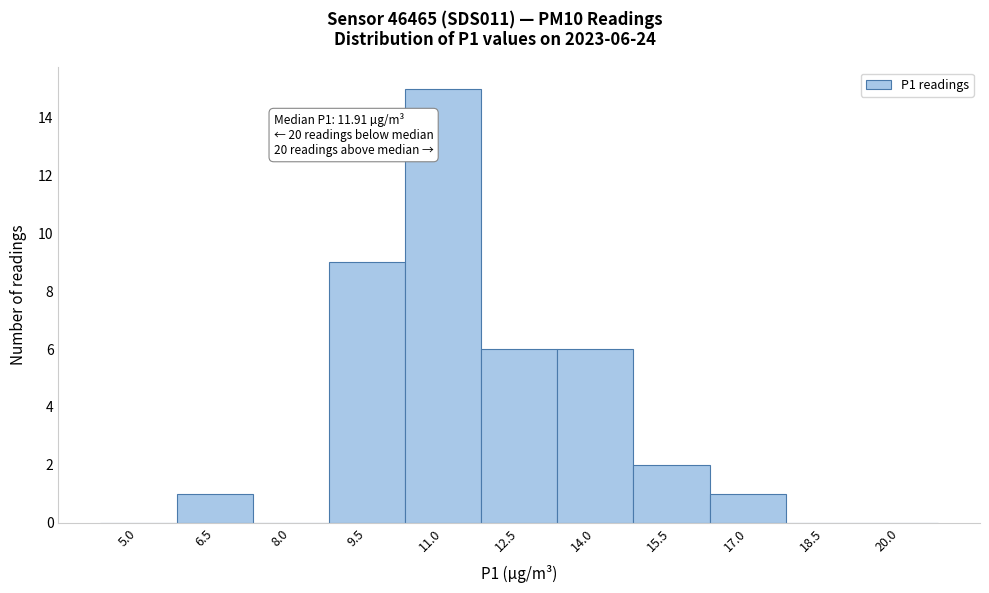

Reading left to right, transcribe all the data shown in this chart.

5.0=0	6.5=1	8.0=0	9.5=9	11.0=15	12.5=6	14.0=6	15.5=2	17.0=1	18.5=0	20.0=0